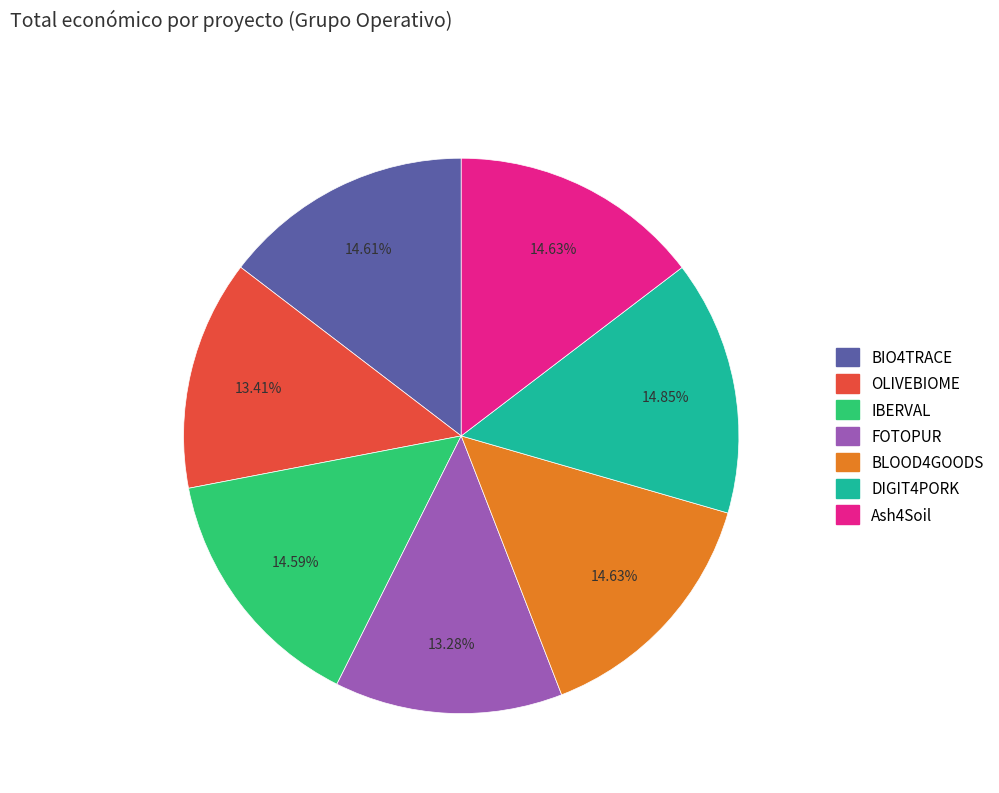

To the nearest percent, what is the difference between the largest and smallest slice percentages?

2%